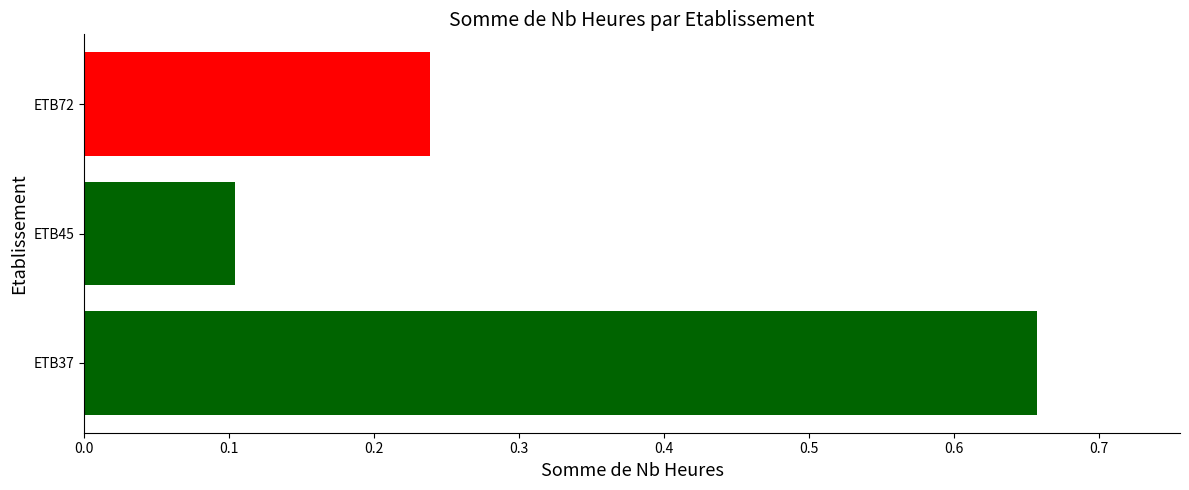

What is the difference between the maximum and minimum values?

0.6